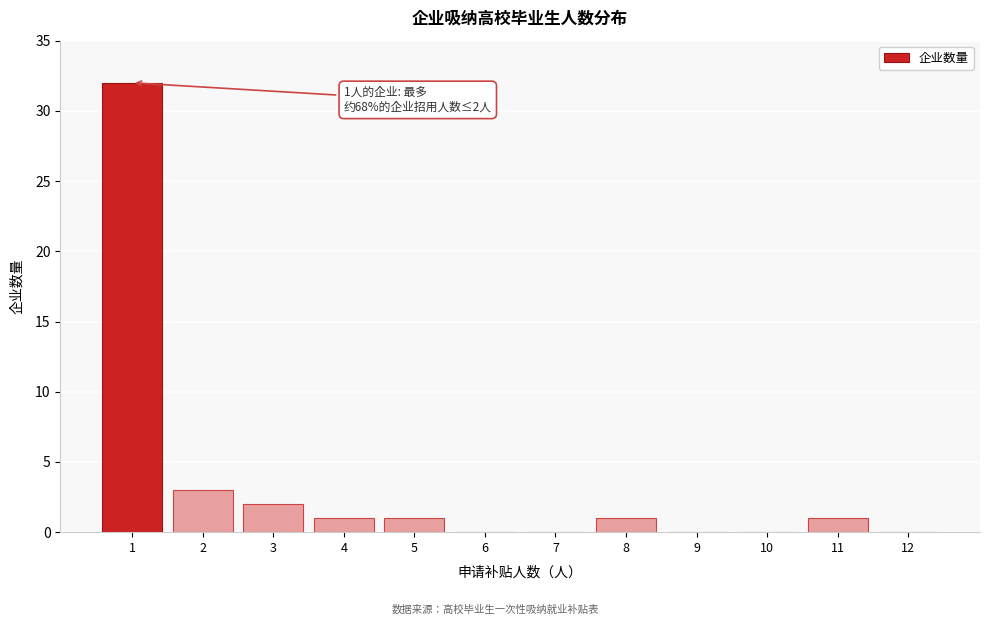

Over which range of the x-axis is the bar tallest?

0.5 to 1.5